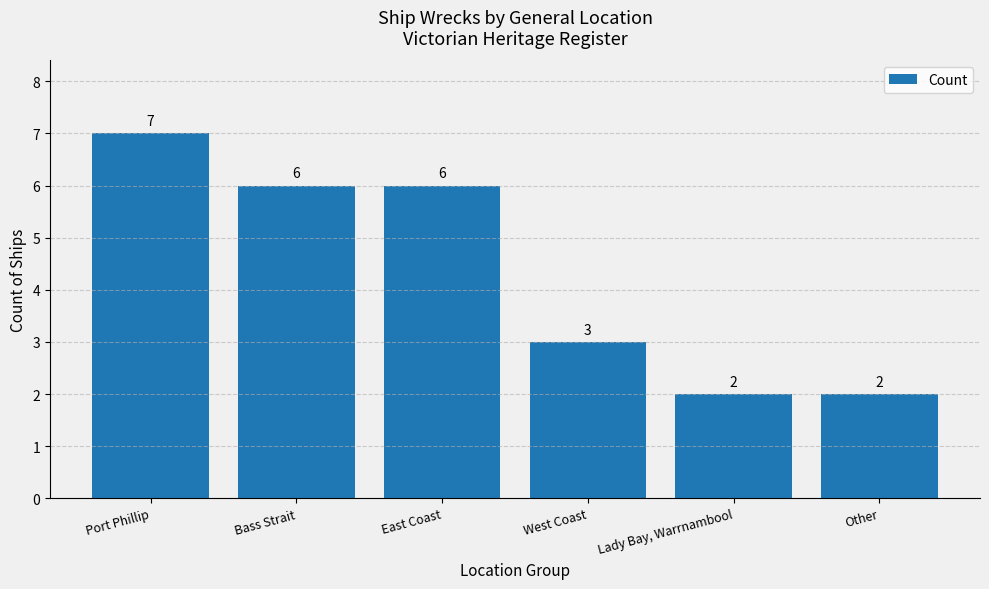

What is the label of the 6th bar from the right?

Port Phillip